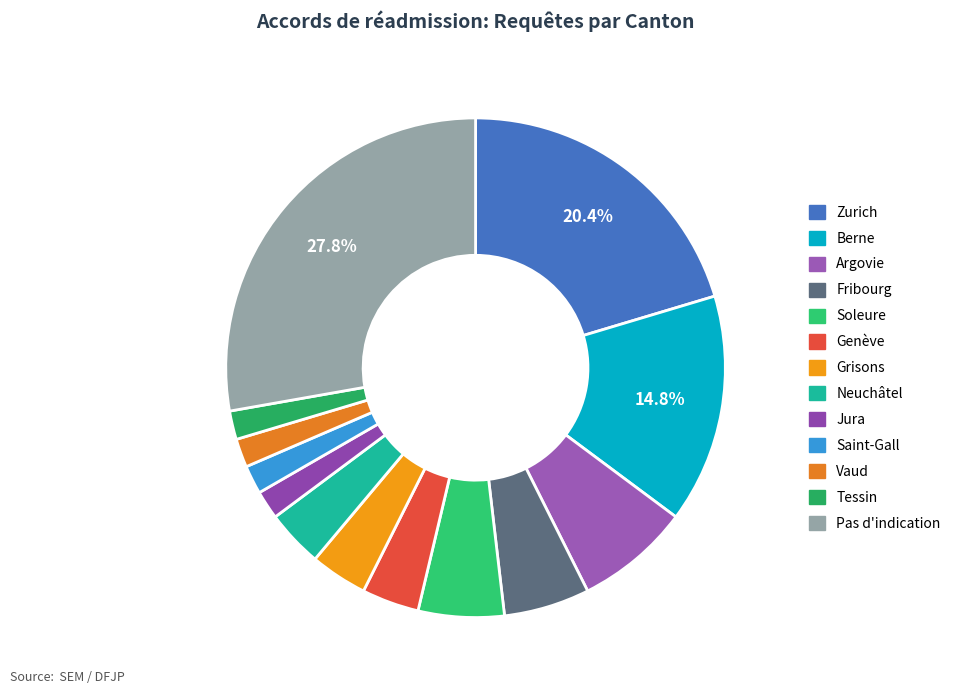

To the nearest percent, what percentage of the pie is Jura?

2%